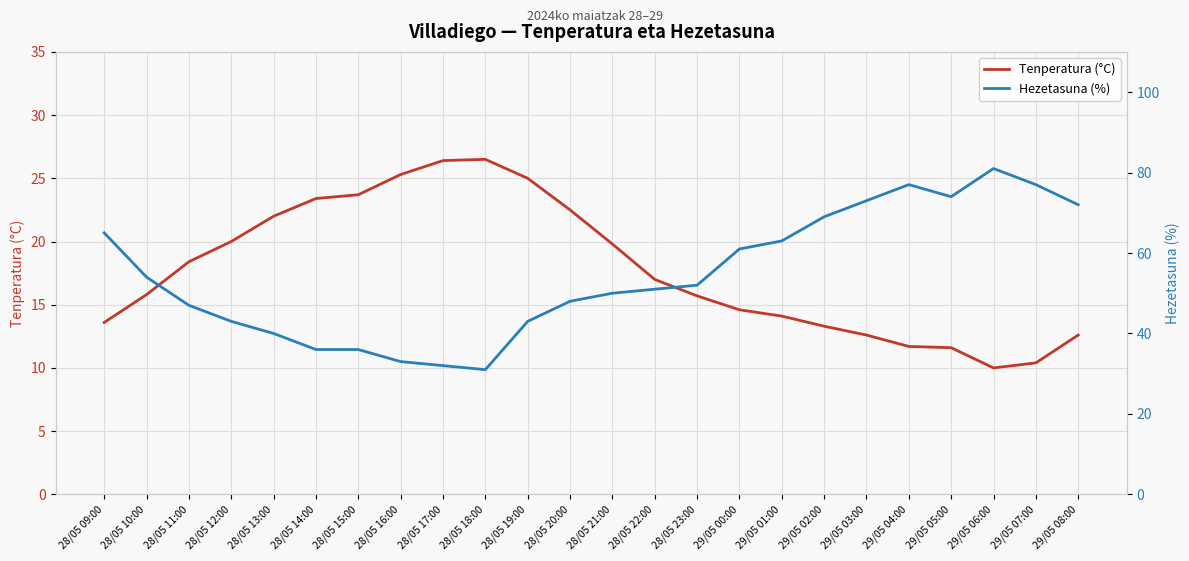

True or false: Tenperatura (°C) and Hezetasuna (%) intersect in this chart.

False